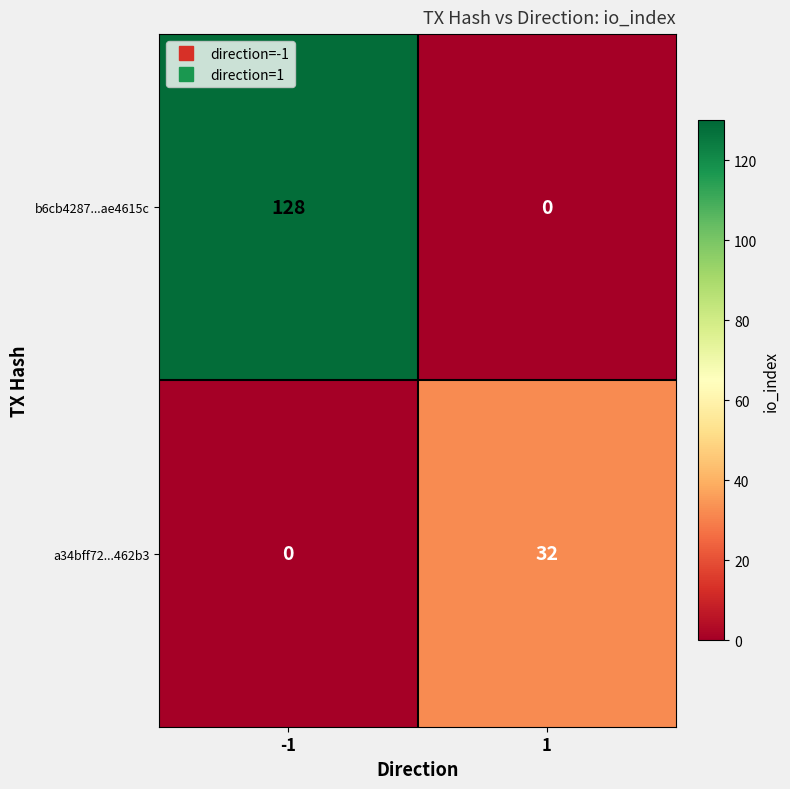

Which series has the largest range (max minus min)?

b6cb4287...ae4615c